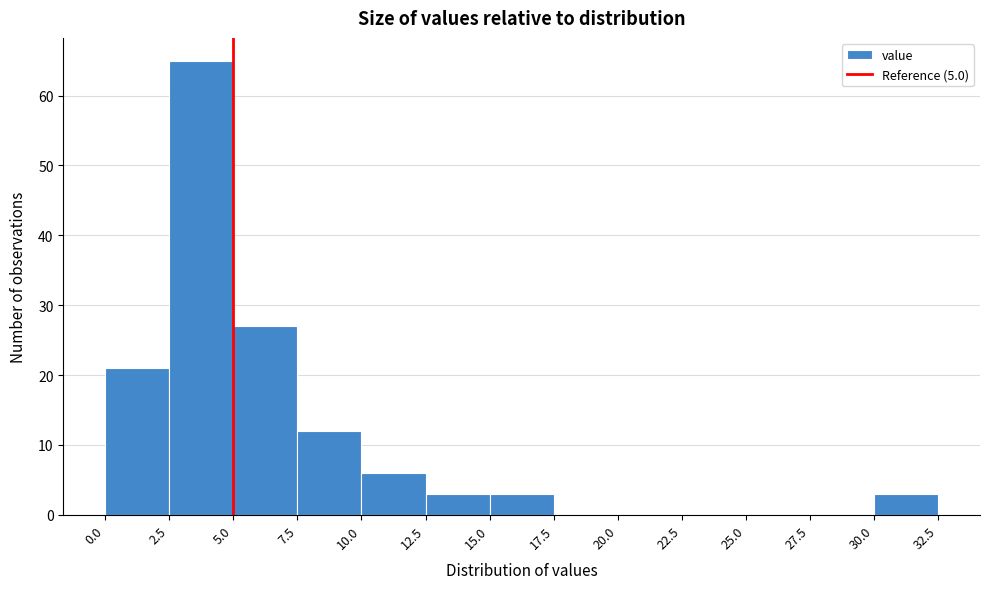

Over which range of the x-axis is the bar tallest?

2.5 to 5.0